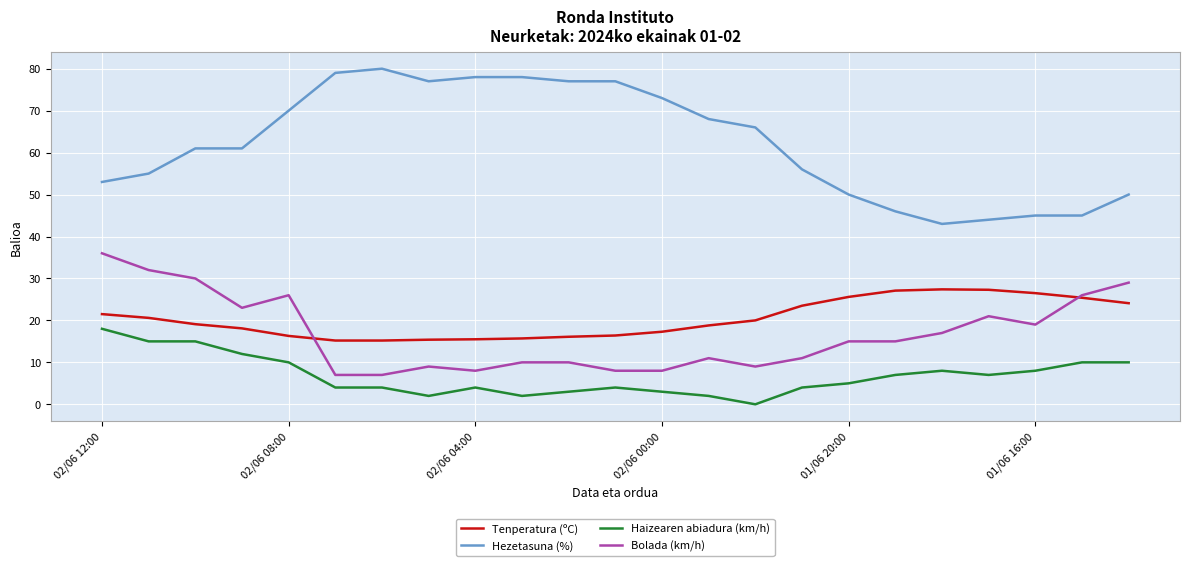

Which series has the largest range (max minus min)?

Hezetasuna (%)